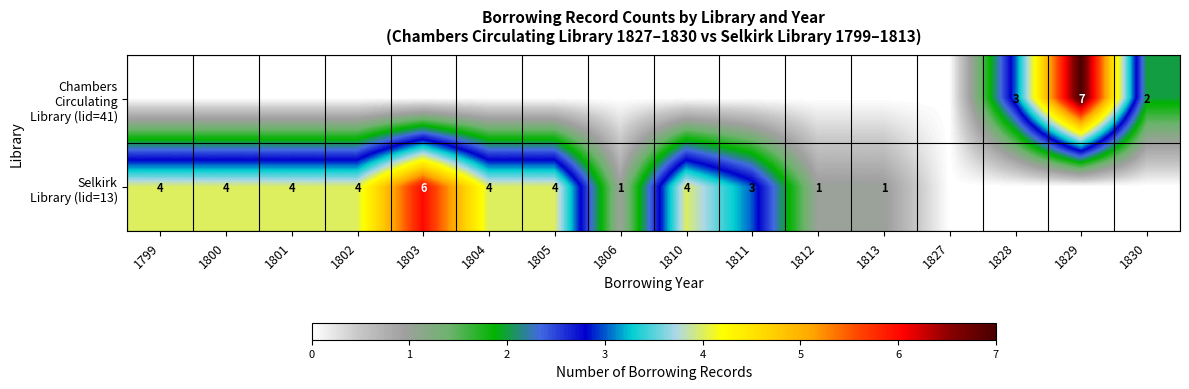

How many positive values does the Selkirk Library (lid=13) series have?

12